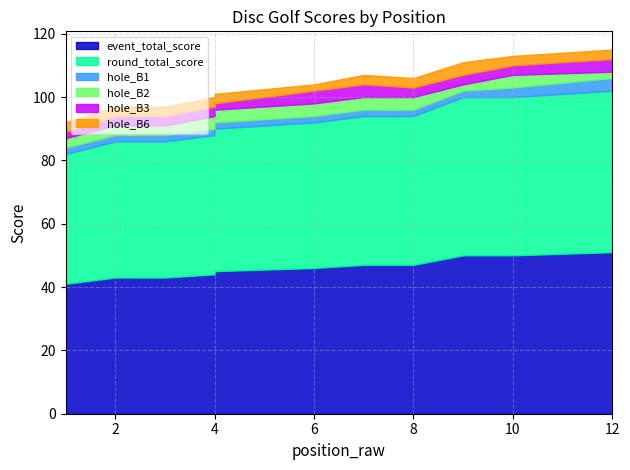

Which series has the largest range (max minus min)?

event_total_score